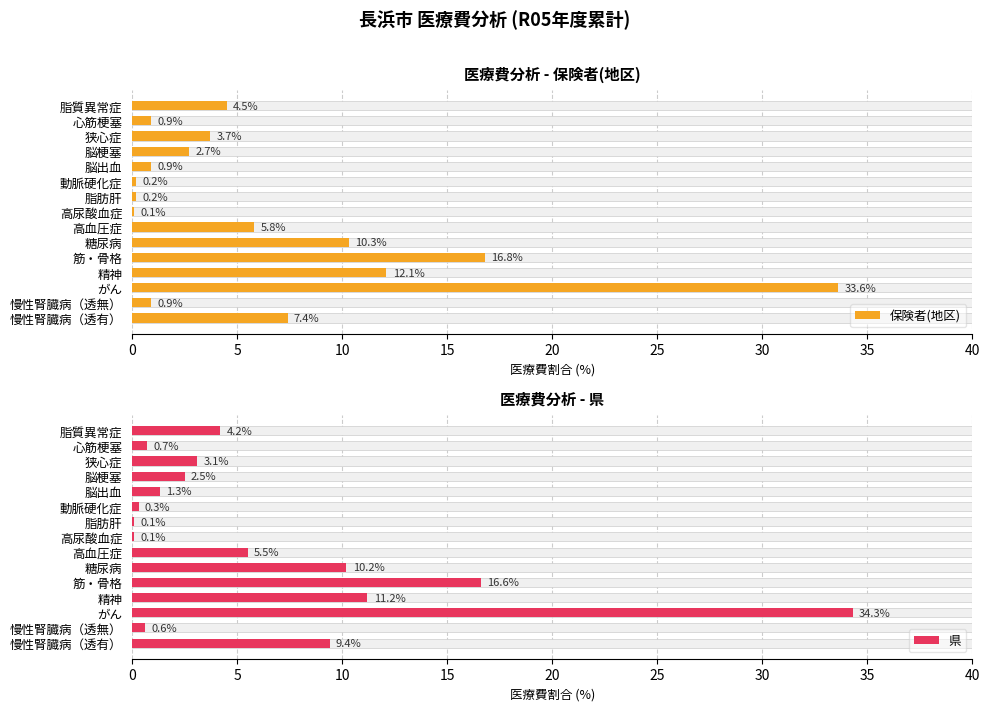

Count the number of categories in the chart.

15